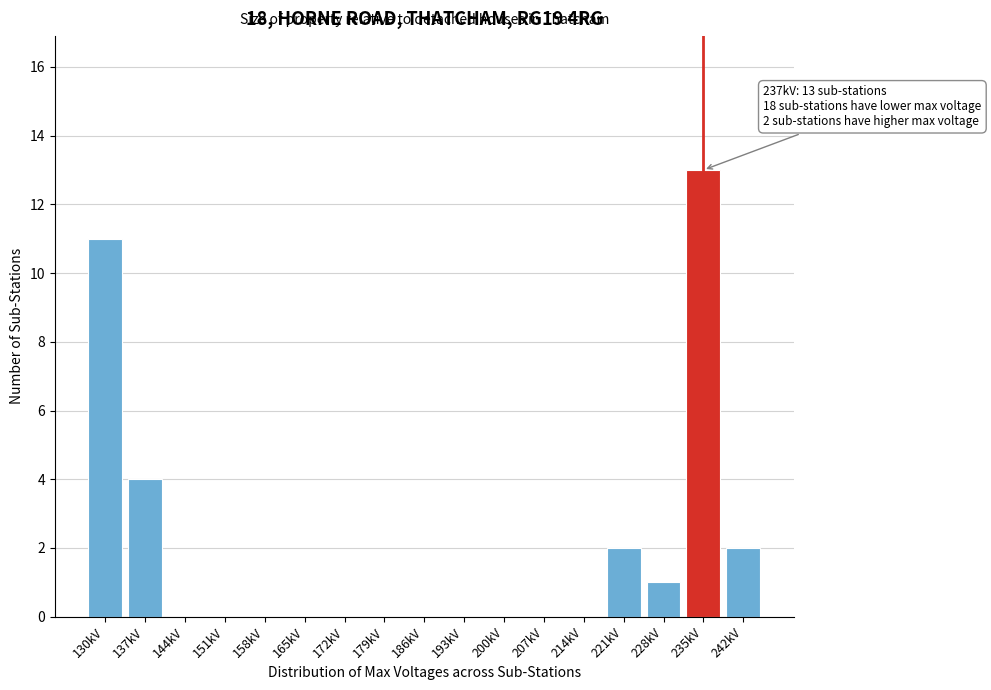

Reading left to right, transcribe all the data shown in this chart.

130kV=11	137kV=4	144kV=0	151kV=0	158kV=0	165kV=0	172kV=0	179kV=0	186kV=0	193kV=0	200kV=0	207kV=0	214kV=0	221kV=2	228kV=1	235kV=13	242kV=2